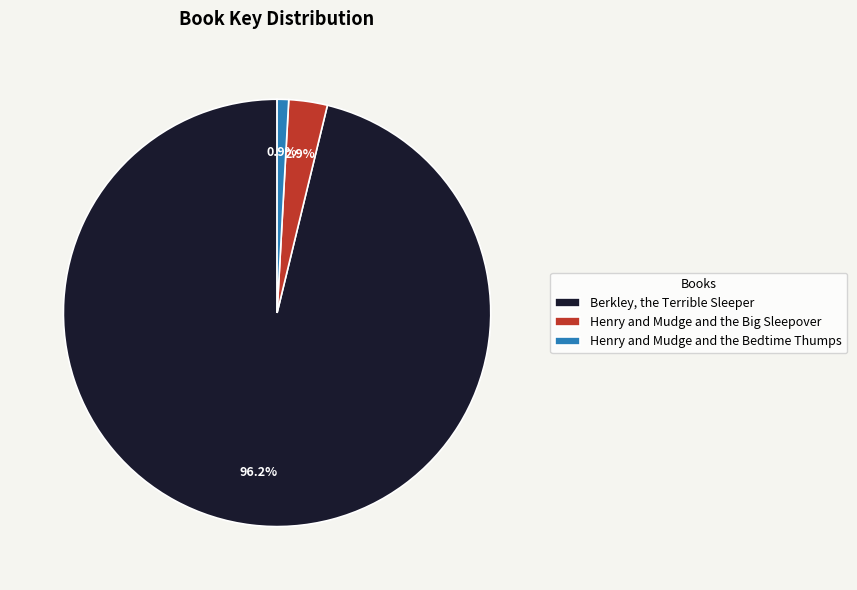

Rank the categories by value from highest to lowest.

Berkley, the Terrible Sleeper, Henry and Mudge and the Big Sleepover, Henry and Mudge and the Bedtime Thumps